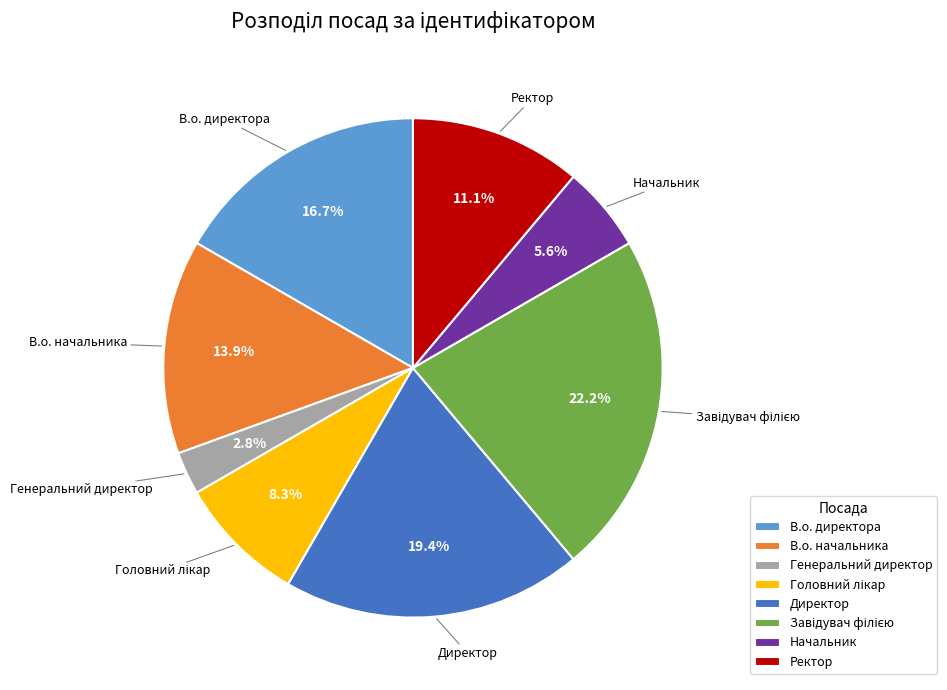

To the nearest percent, what is the average slice percentage?

12%